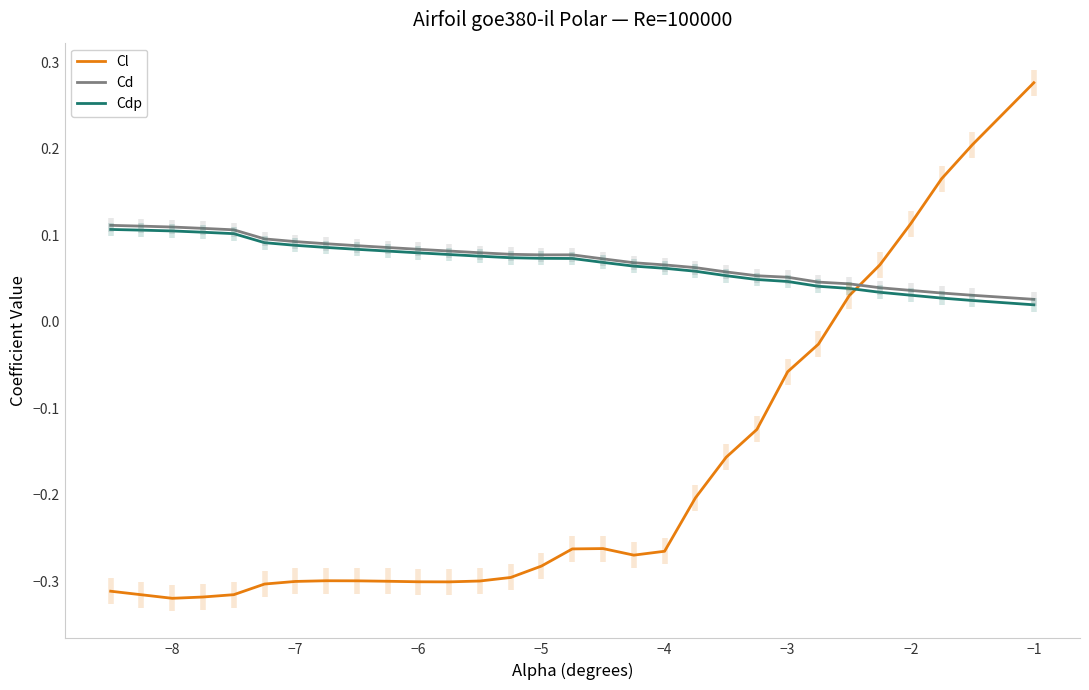

True or false: Cd has a value of 0.0 at −5.

False